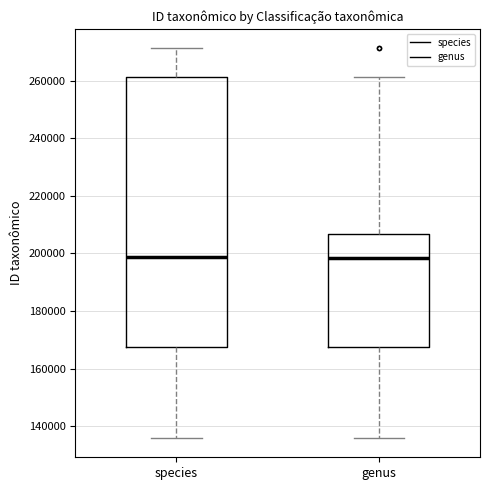

Which box is the tallest, from its lower edge to its upper edge?

species